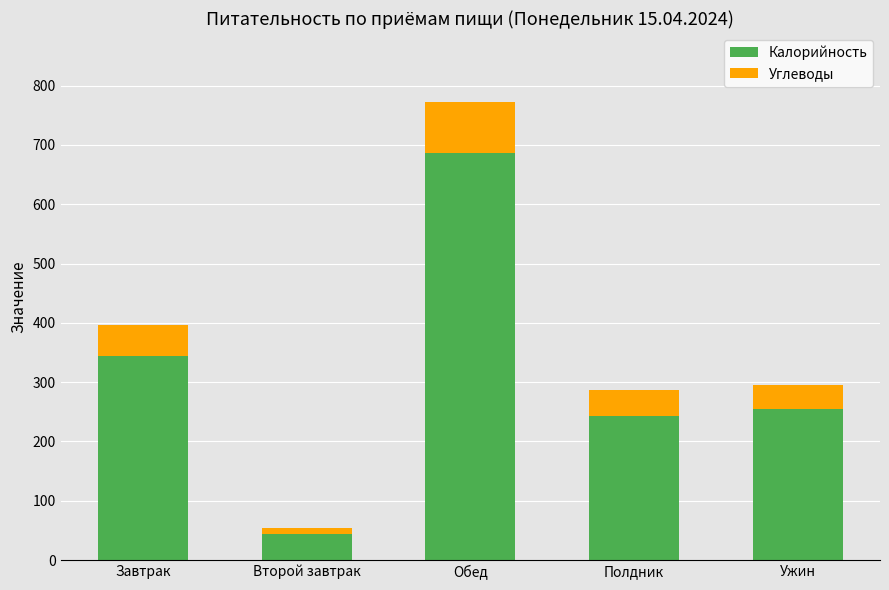

Is it true that Калорийность equals 169.4 at Завтрак?

False